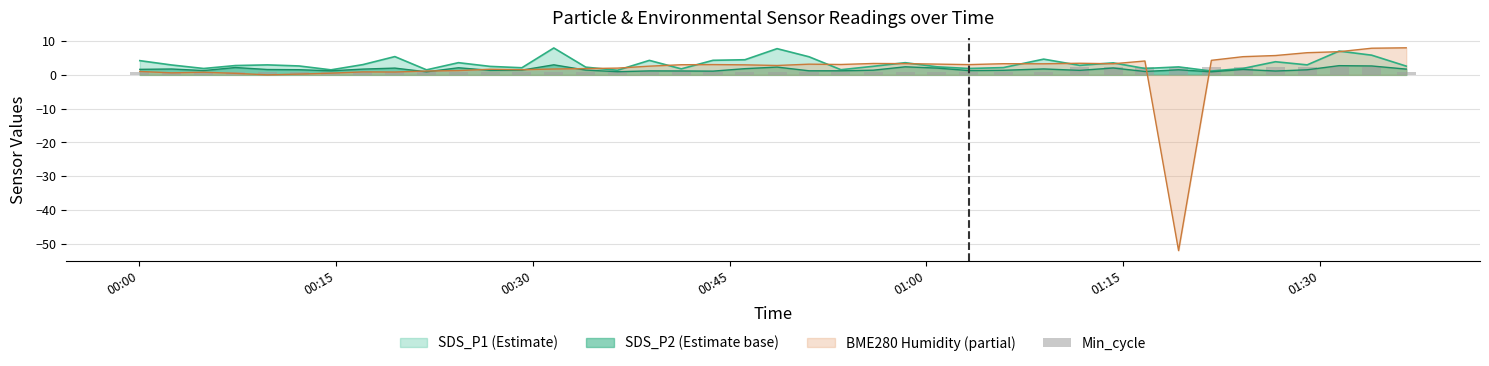

What is the highest value of the SDS_P1 (Estimate) series?

8.0